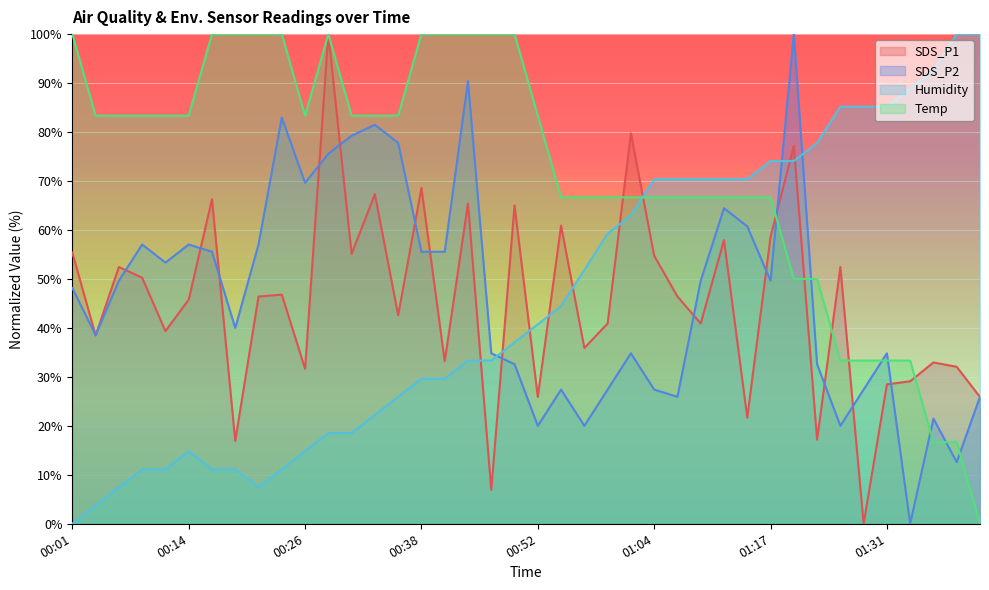

At 00:46, list the series in order from smallest to largest.

SDS_P1, Humidity, SDS_P2, Temp